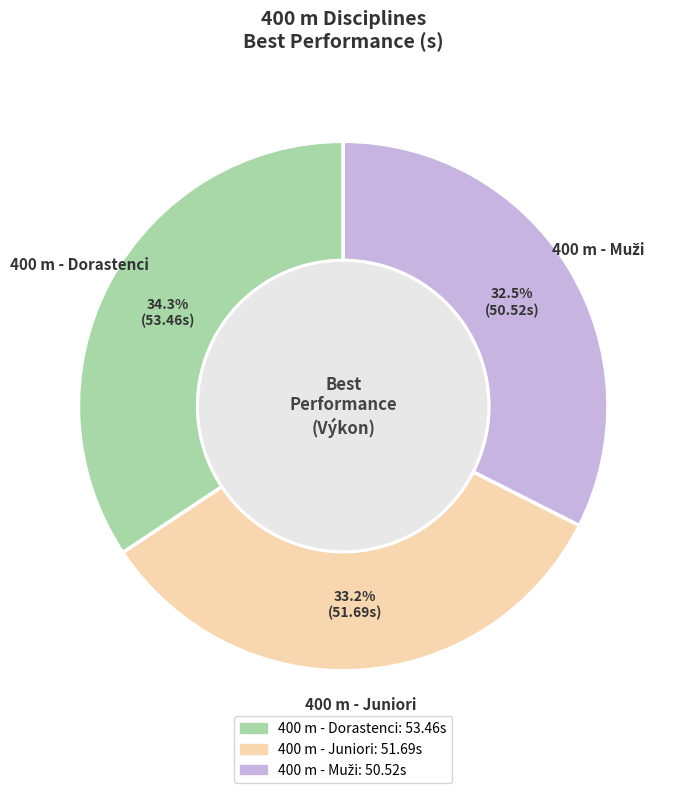

Combined, do 400 m - Dorastenci and 400 m - Juniori account for over 50%?

Yes